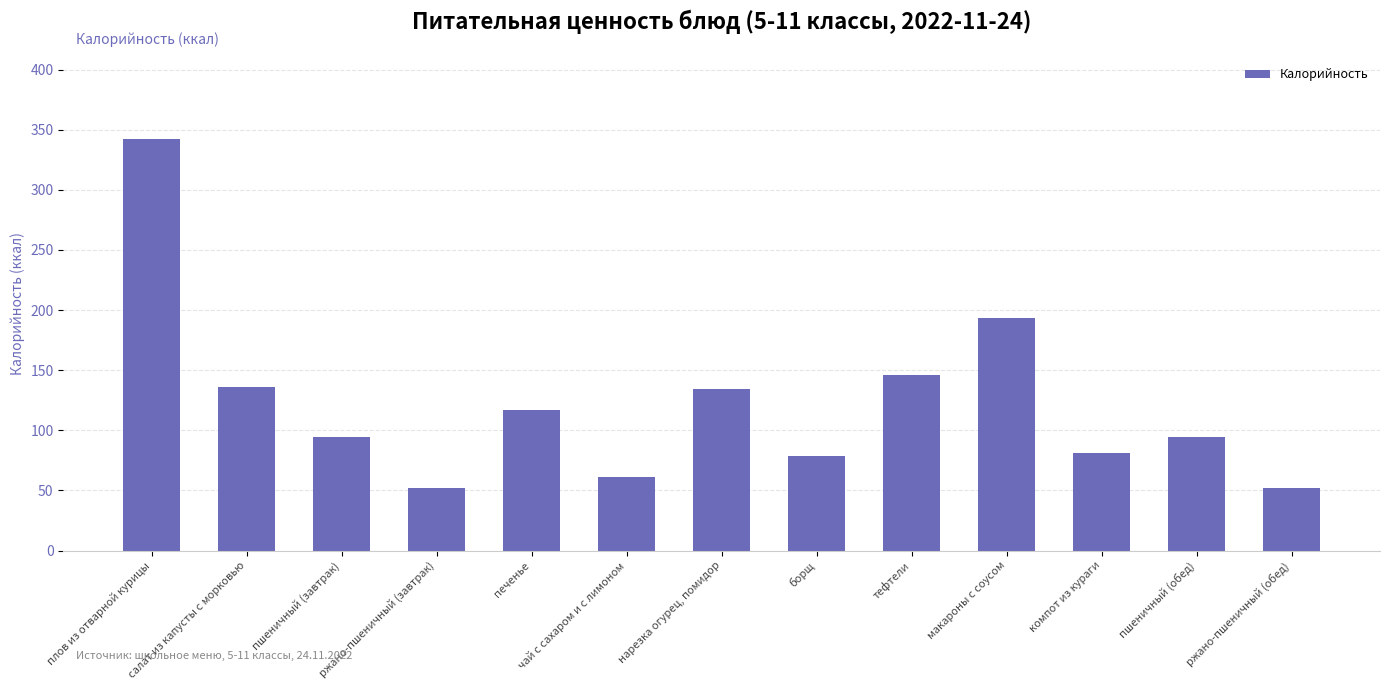

What is the minimum value shown in the chart?

52.2